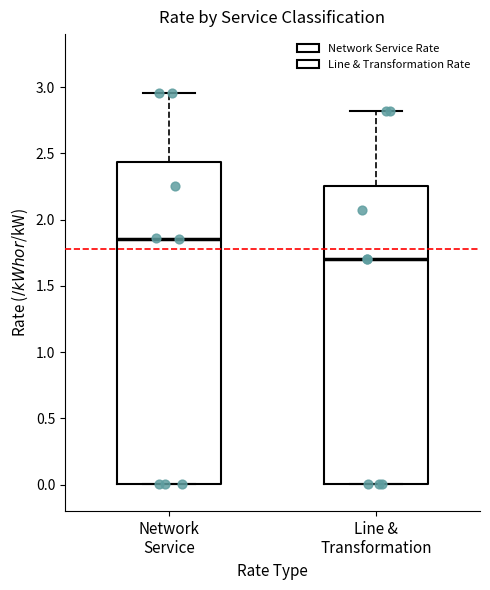

Which box's median line is the lowest?

Line & Transformation